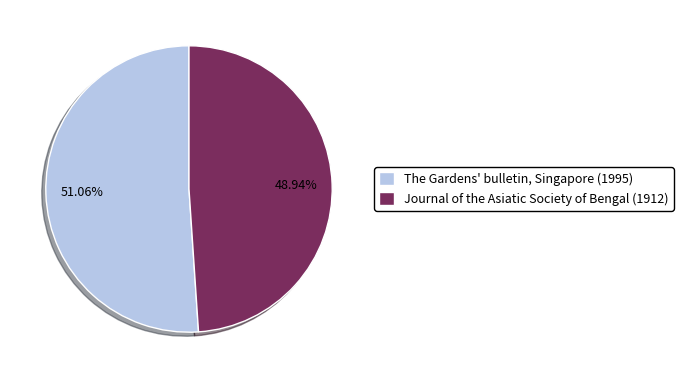

What portion of the pie excludes The Gardens' bulletin, Singapore (1995)?

48.9%